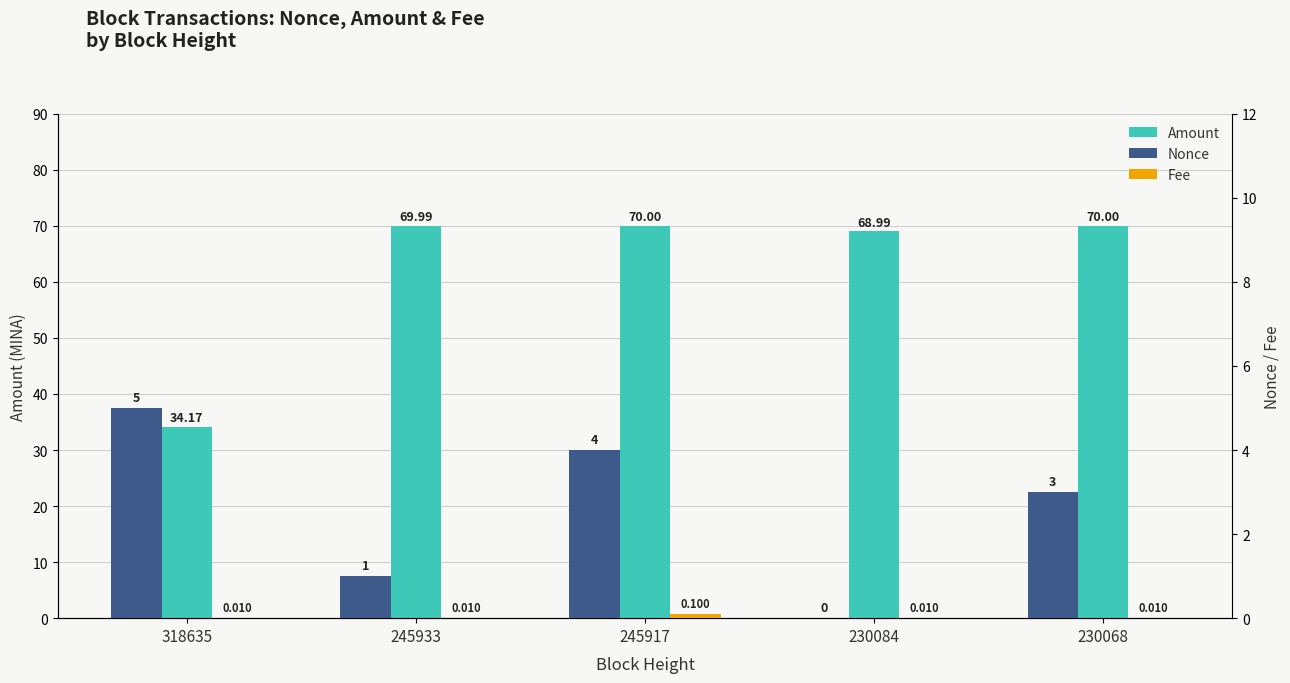

At which label does Fee reach its peak?

245917